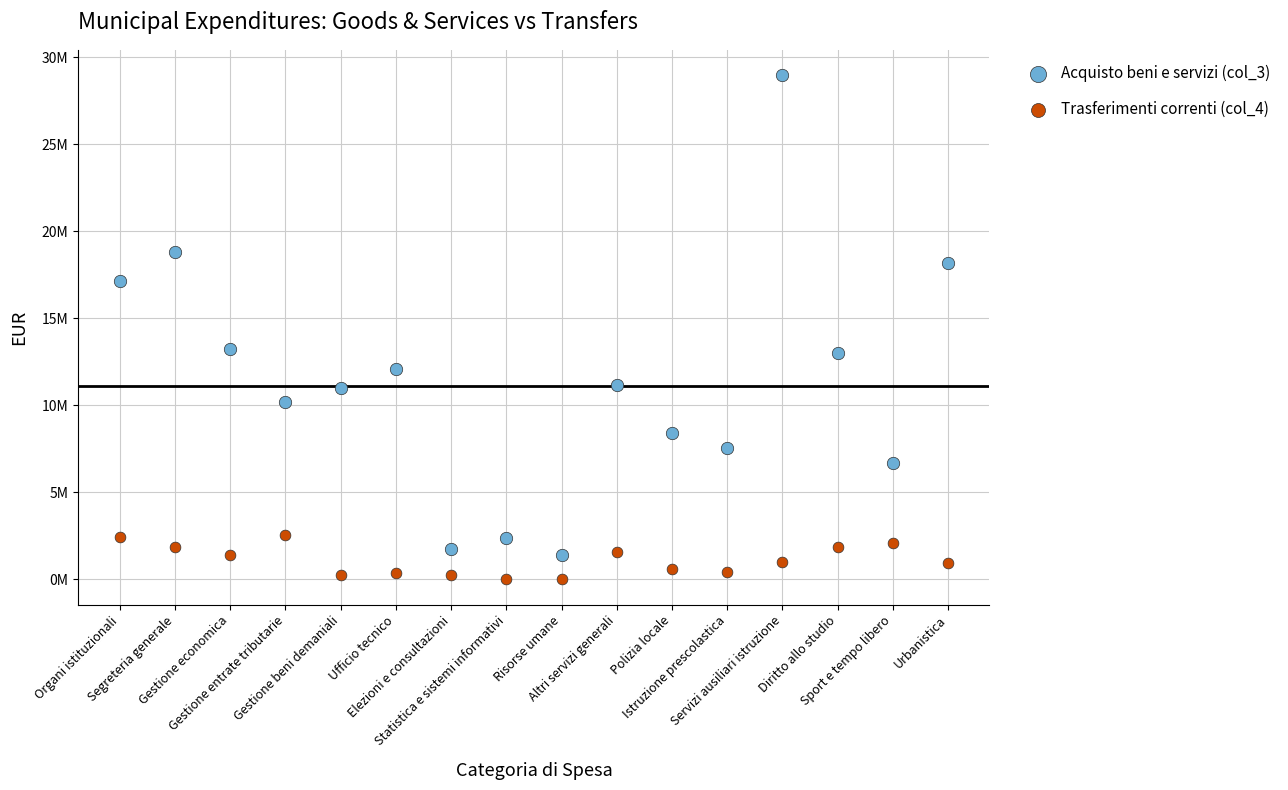

What are all the series names shown in the legend?

Acquisto beni e servizi (col_3), Trasferimenti correnti (col_4)